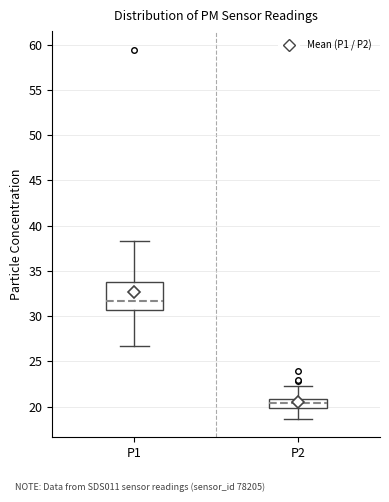

Which box's median line is the lowest?

P2